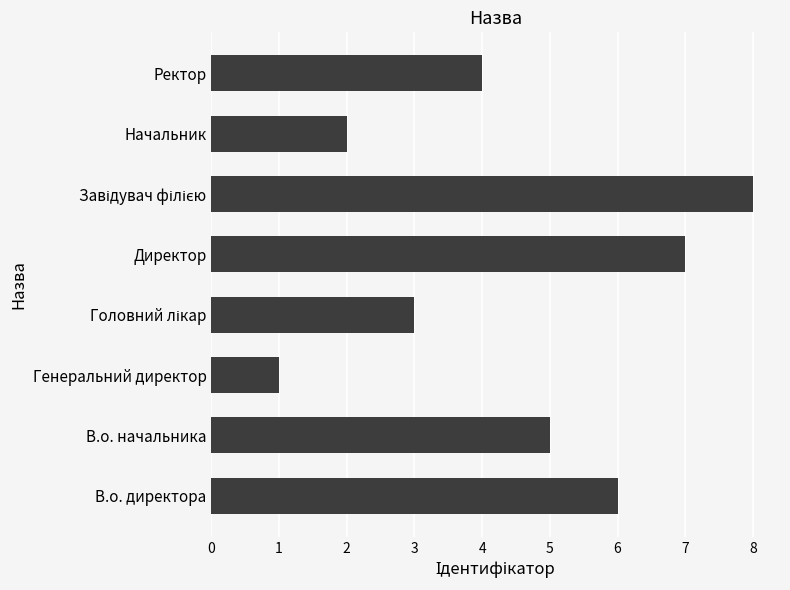

Reading bottom to top, extract all data points from this chart.

6	5	1	3	7	8	2	4